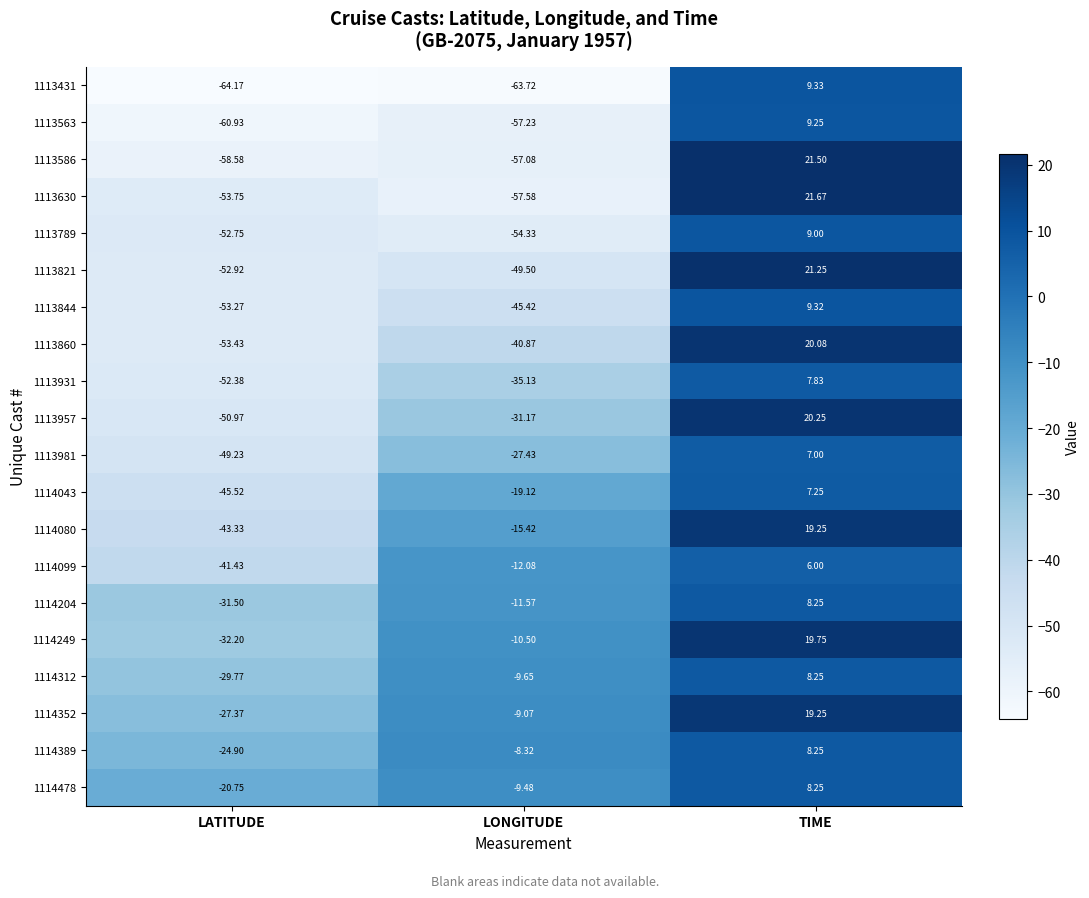

Which category has the highest value across all series?

TIME